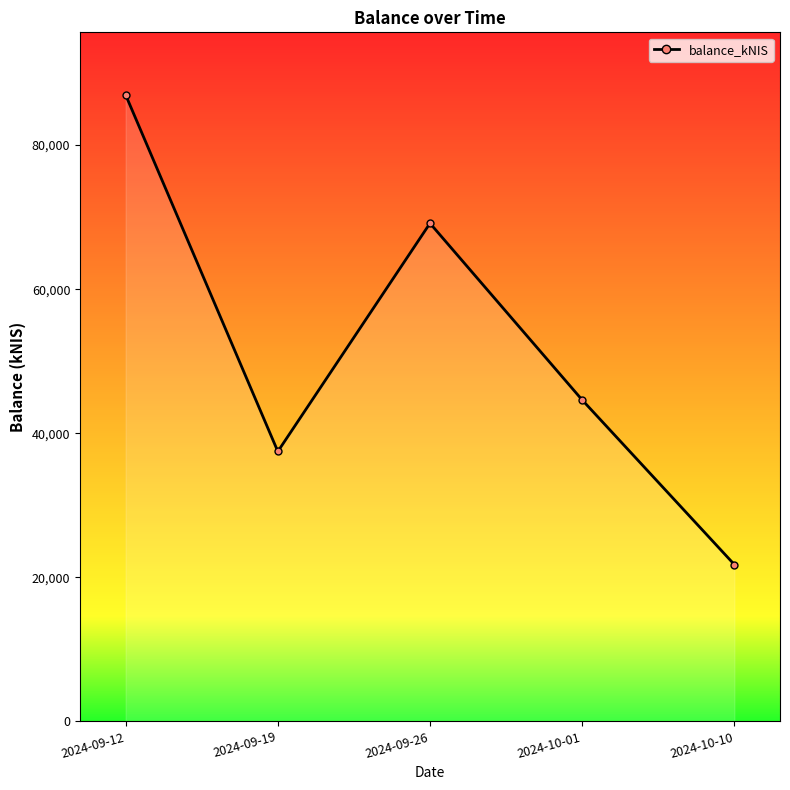

At which category does the data reach its first local valley?

2024-09-19